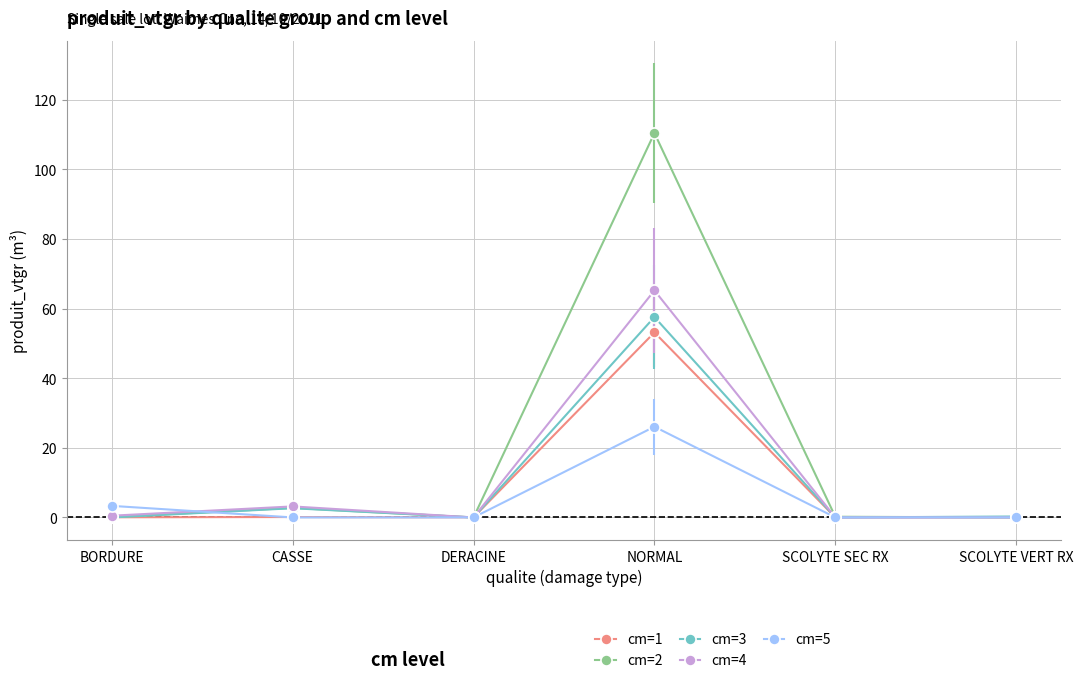

Which series has the largest total across all categories?

cm=2